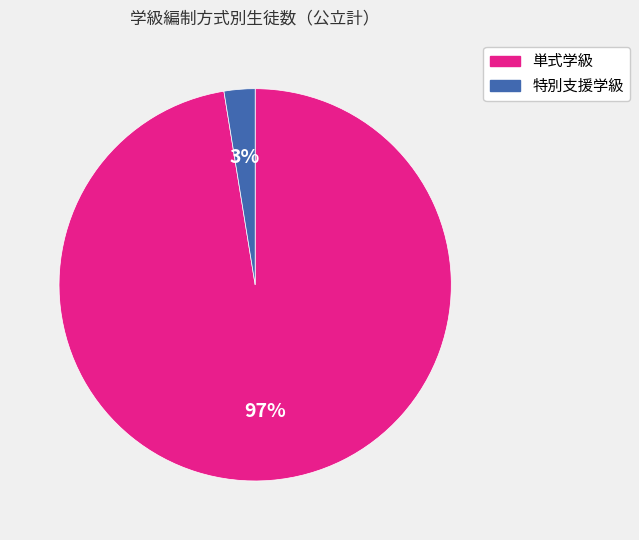

Is it true that 特別支援学級 is 3% of the pie?

True